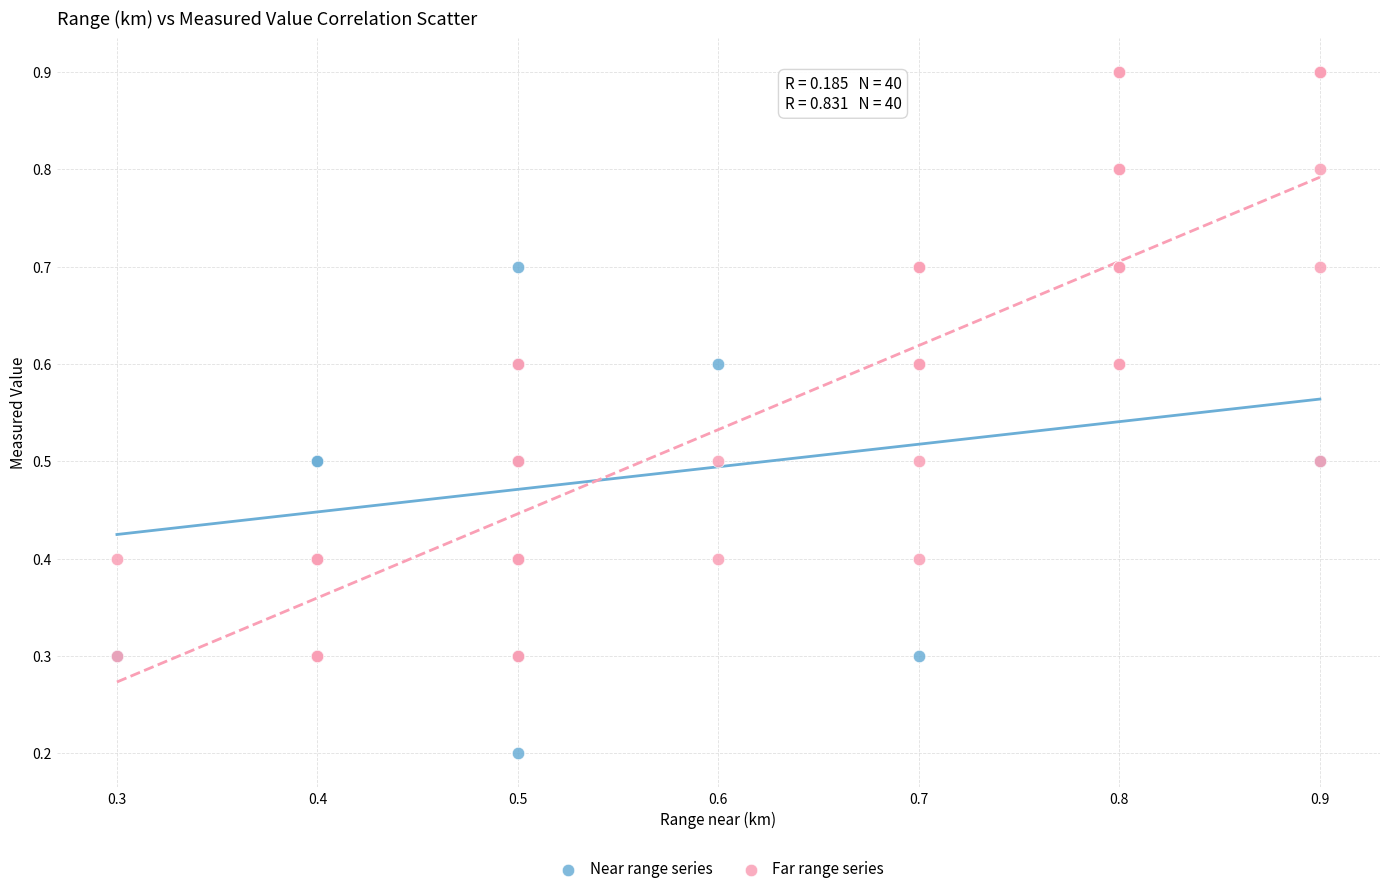

Which series reaches the maximum Y coordinate?

Far range series